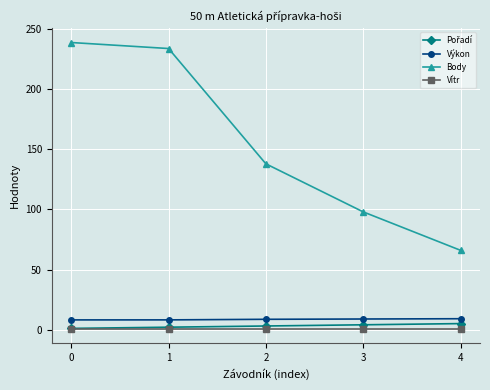

Which series has the largest total across all categories?

Body